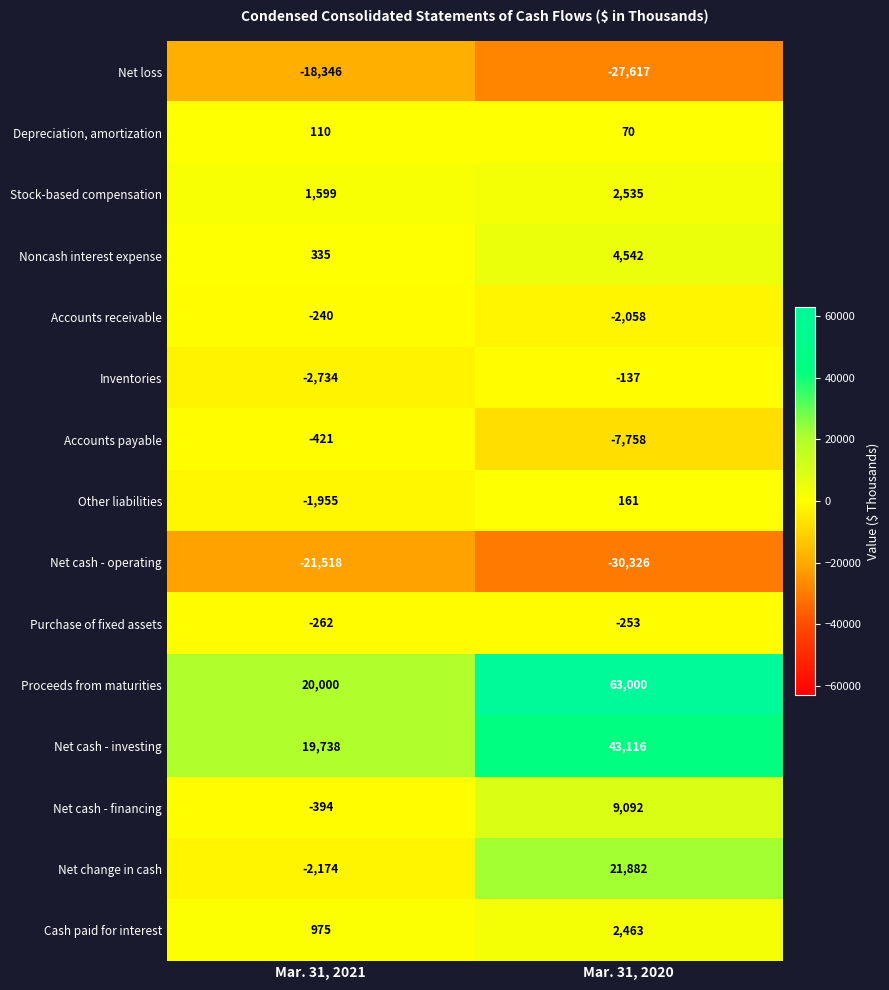

Is the value of Net cash - operating at Mar. 31, 2021 greater than the value of Stock-based compensation at Mar. 31, 2021?

No